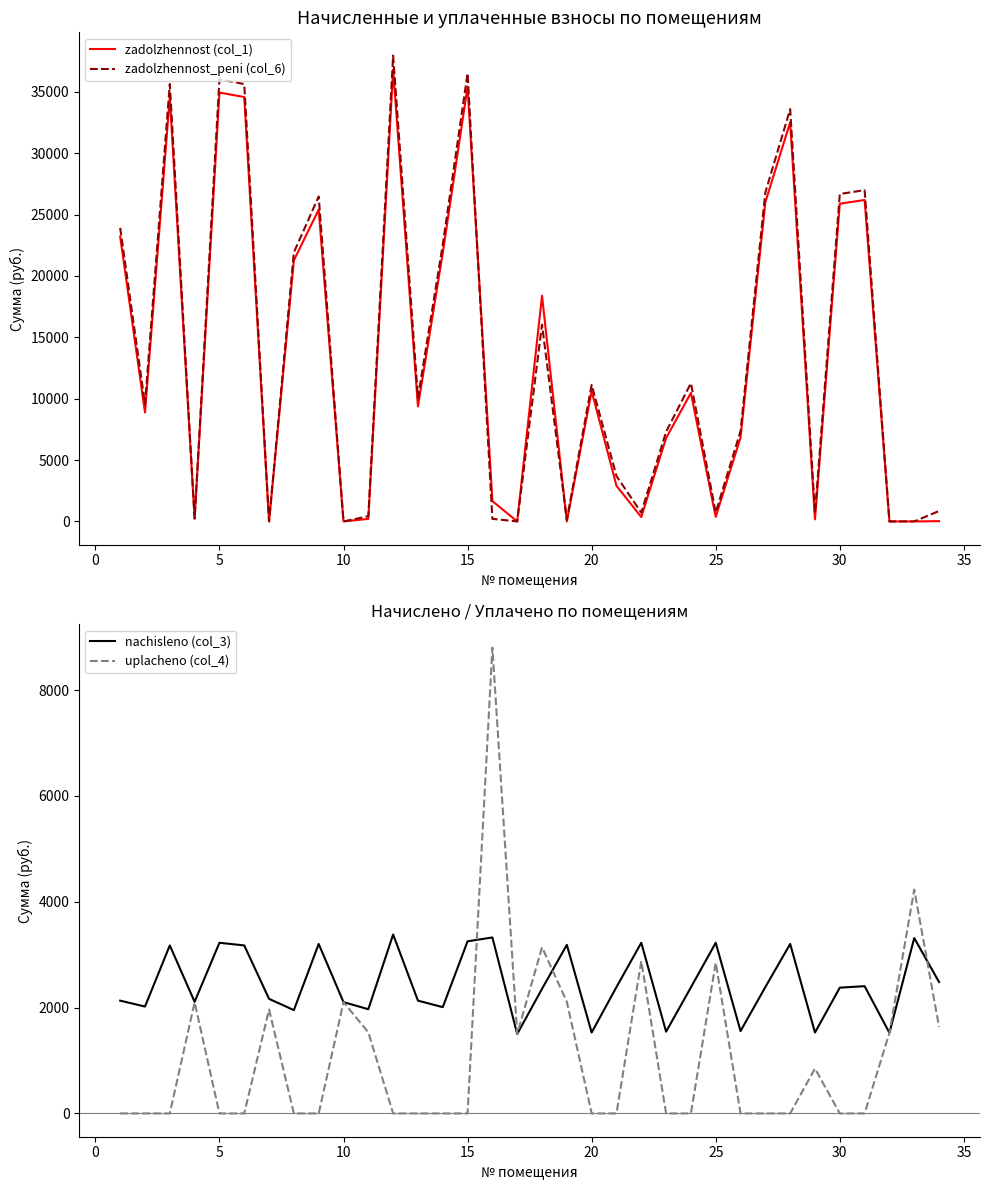

How many categories are shown in the chart?

34